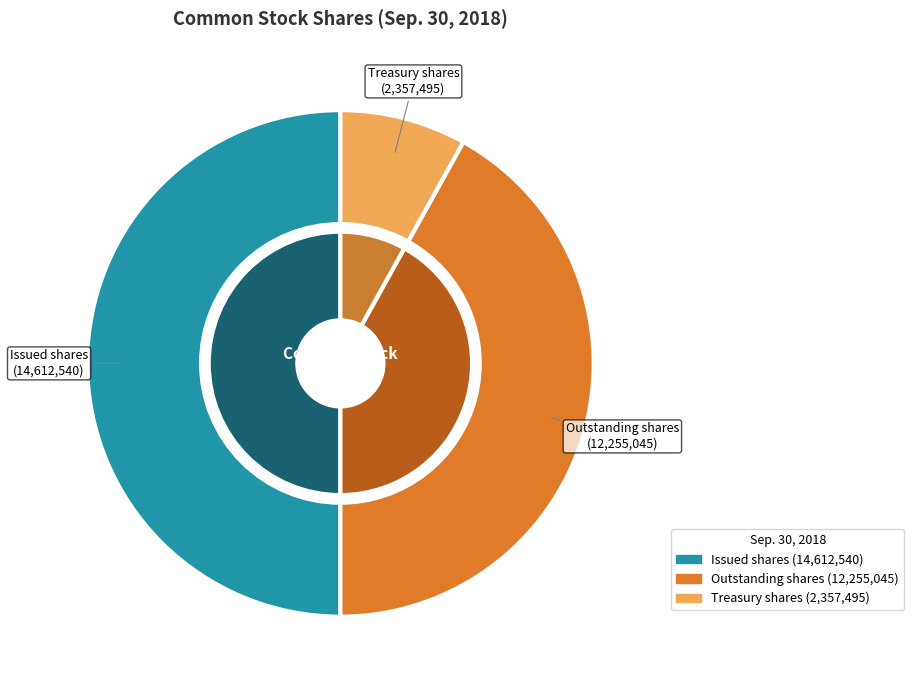

How many slices are in this pie chart?

3